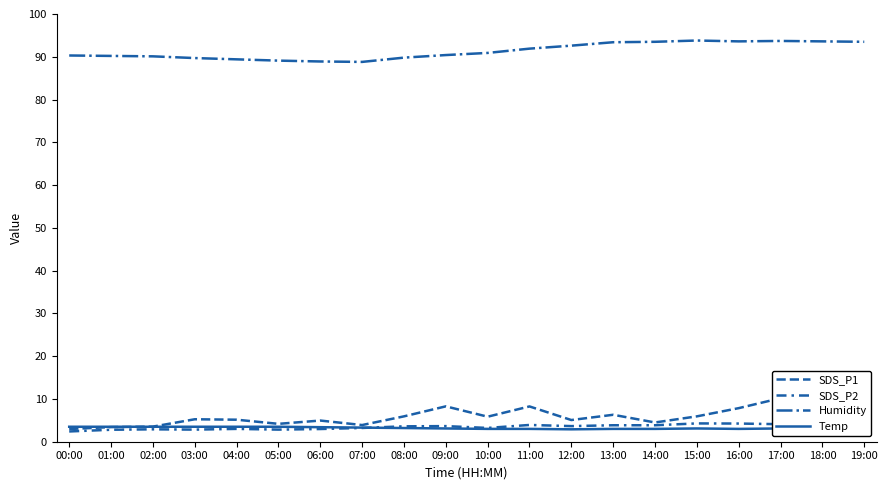

What is the smallest value displayed?

2.4